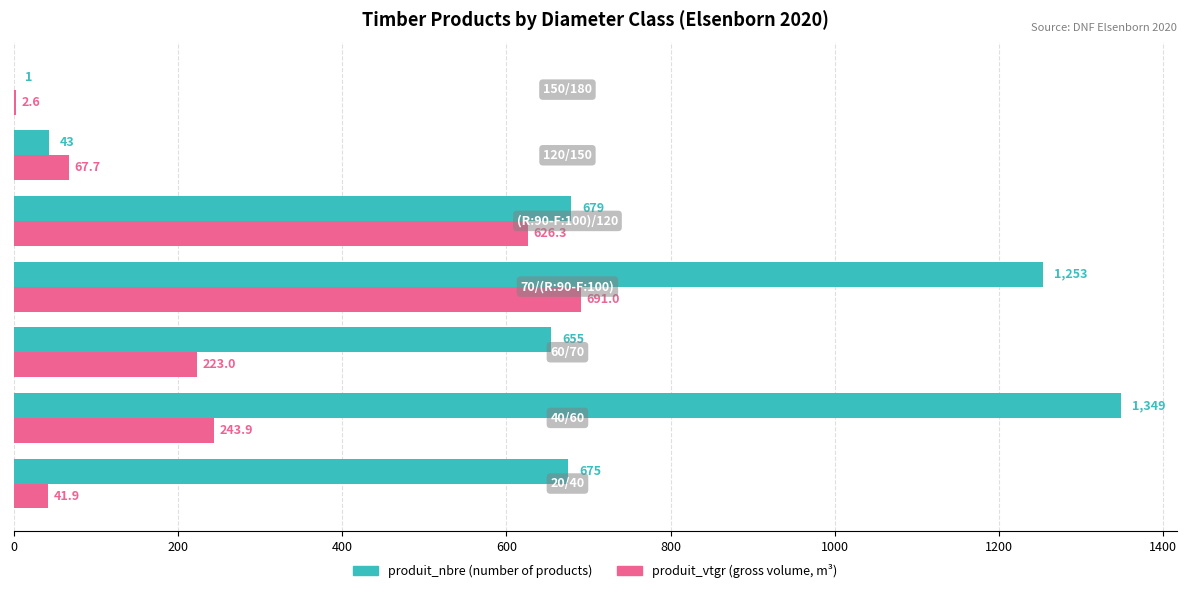

What is the maximum value shown in the chart?

1349.0